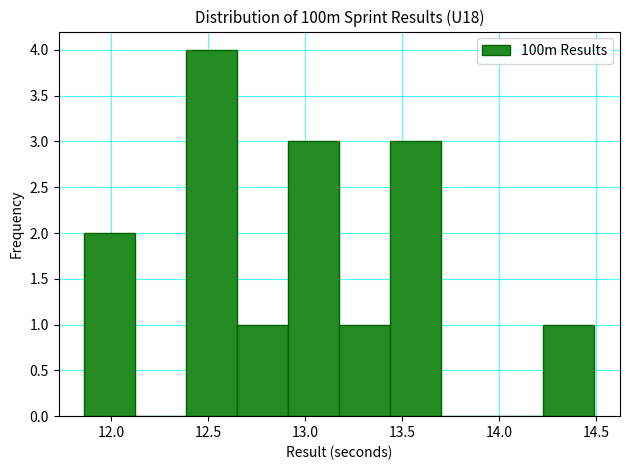

Reading left to right, list every bar in this chart as the range it spans on the x-axis followed by its height. Neither the bar edges nor the heights are printed on the chart, so give them approximately, as read against the axes.

11.85 to 12.10: 2
12.10 to 12.40: 0
12.40 to 12.65: 4
12.65 to 12.90: 1
12.90 to 13.20: 3
13.20 to 13.45: 1
13.45 to 13.70: 3
13.70 to 13.95: 0
13.95 to 14.25: 0
14.25 to 14.50: 1